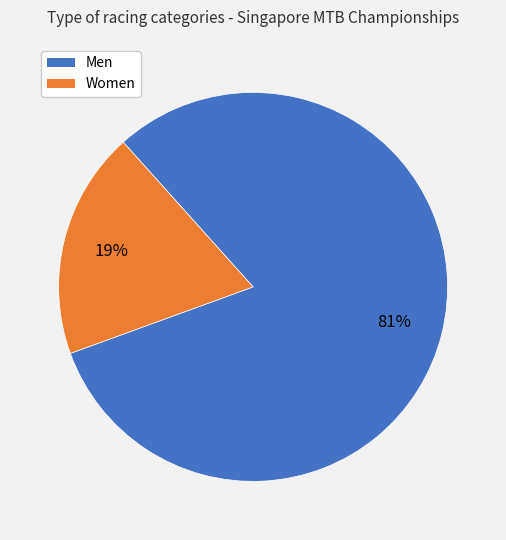

Is there any slice that represents more than half of the pie?

Yes